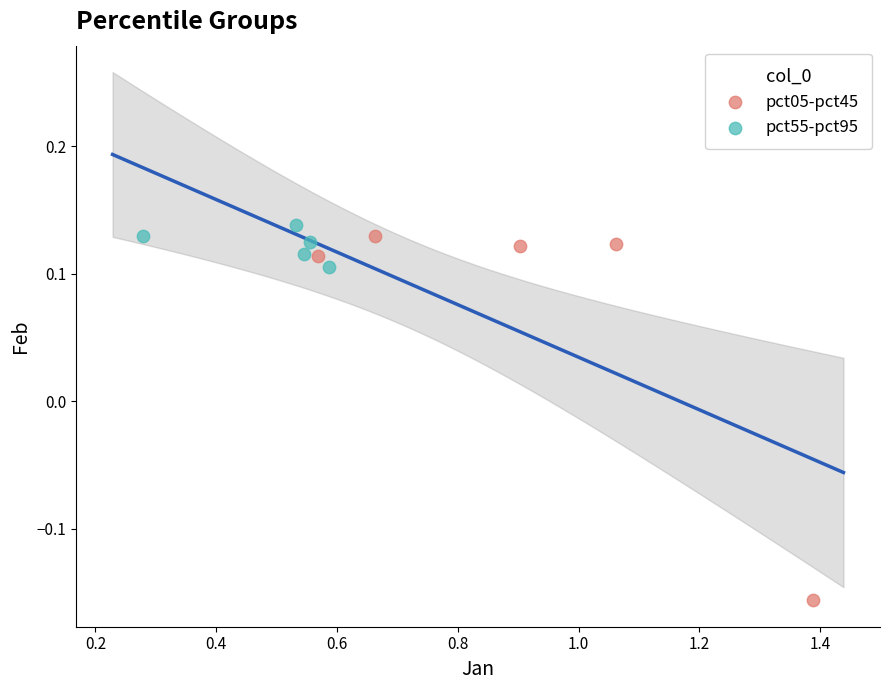

Which series reaches the minimum Y coordinate?

pct05-pct45